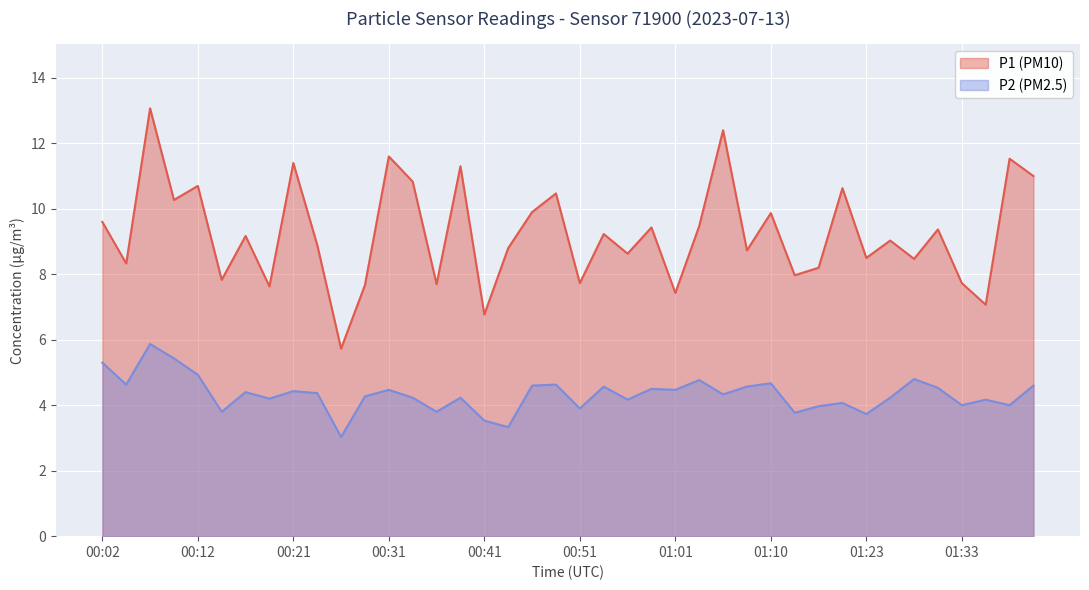

What is the sum of the P2 (PM2.5) values at 01:18 and 00:34?

8.3